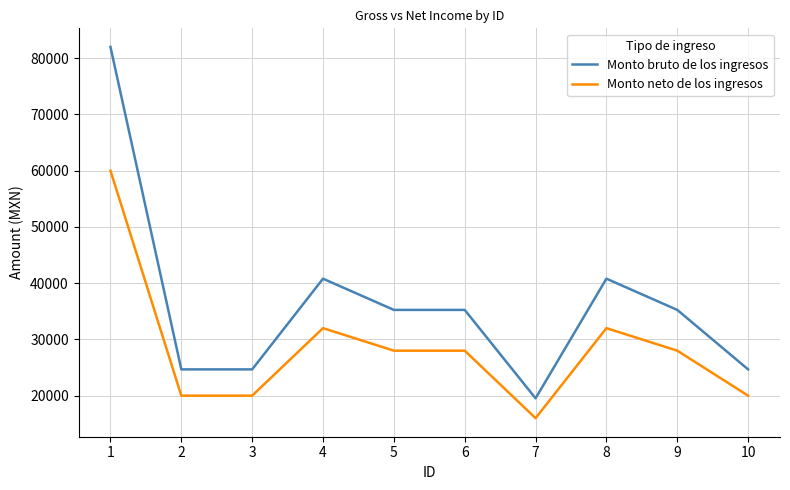

True or false: Monto bruto de los ingresos has more than 1 interior local peaks.

True